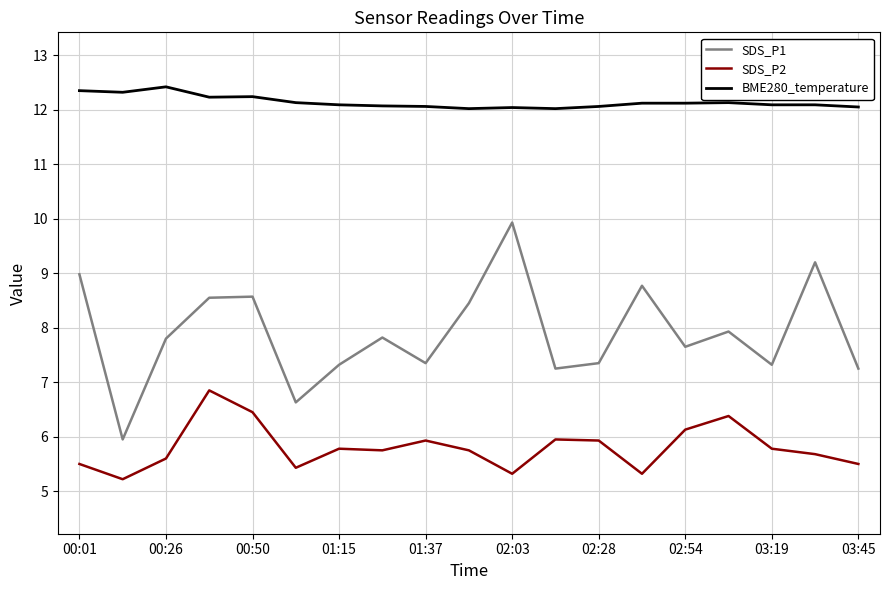

True or false: SDS_P1 and SDS_P2 cross at least once.

False